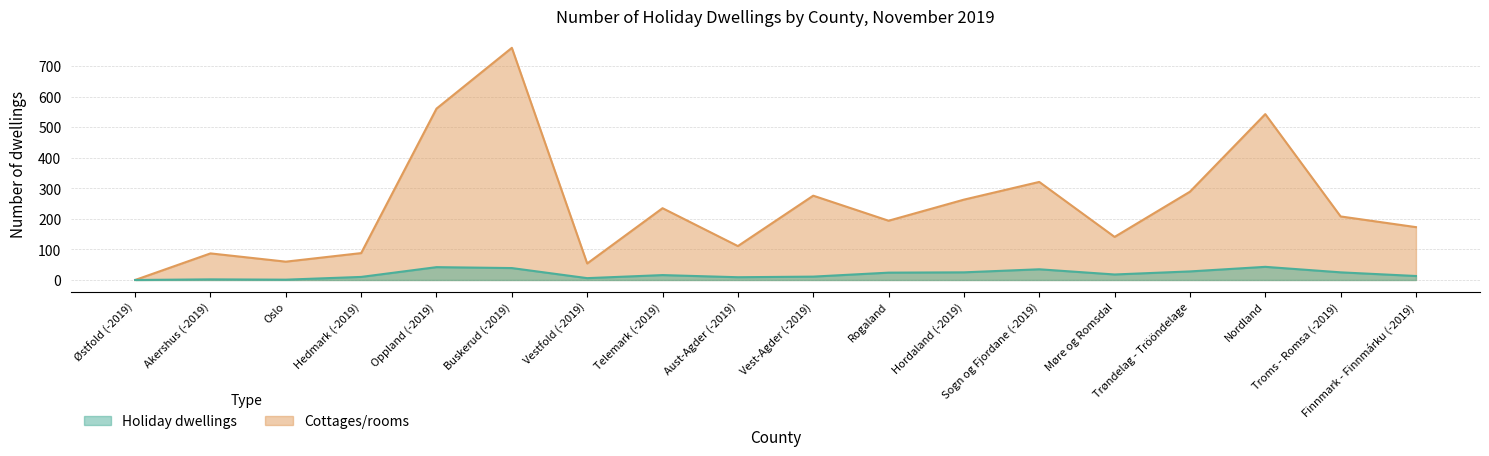

How many values in Holiday dwellings are above zero?

17